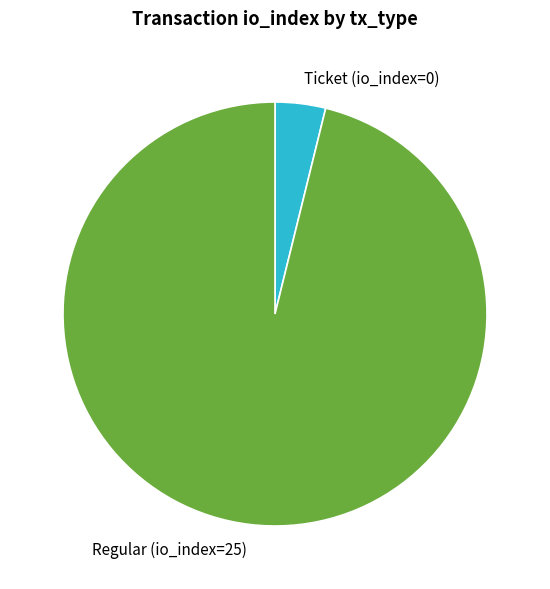

Which slice is the smallest?

Ticket (io_index=0)